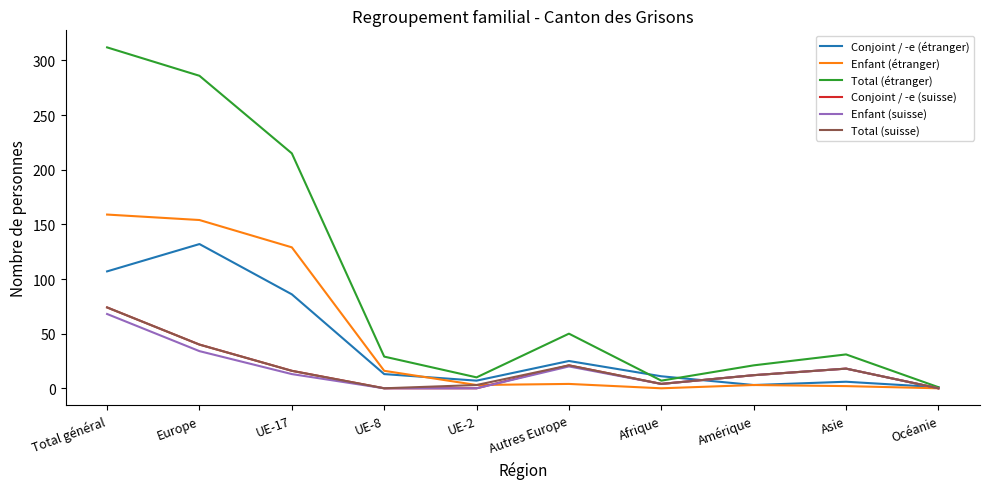

How many lines are shown in the chart?

6